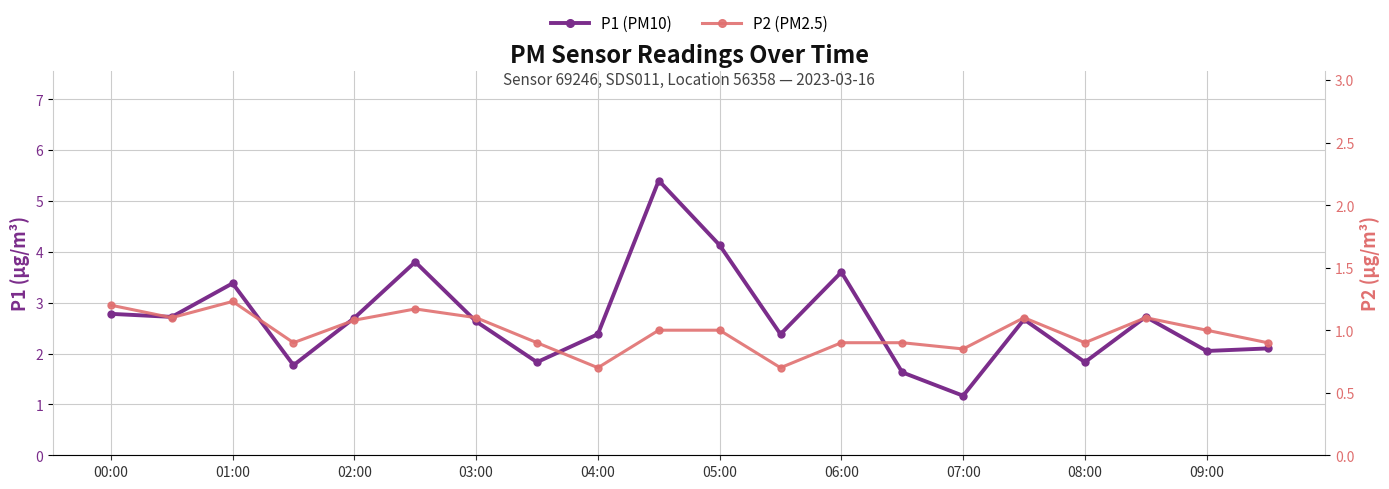

What is the average value of the P2 (PM2.5) series?

1.0